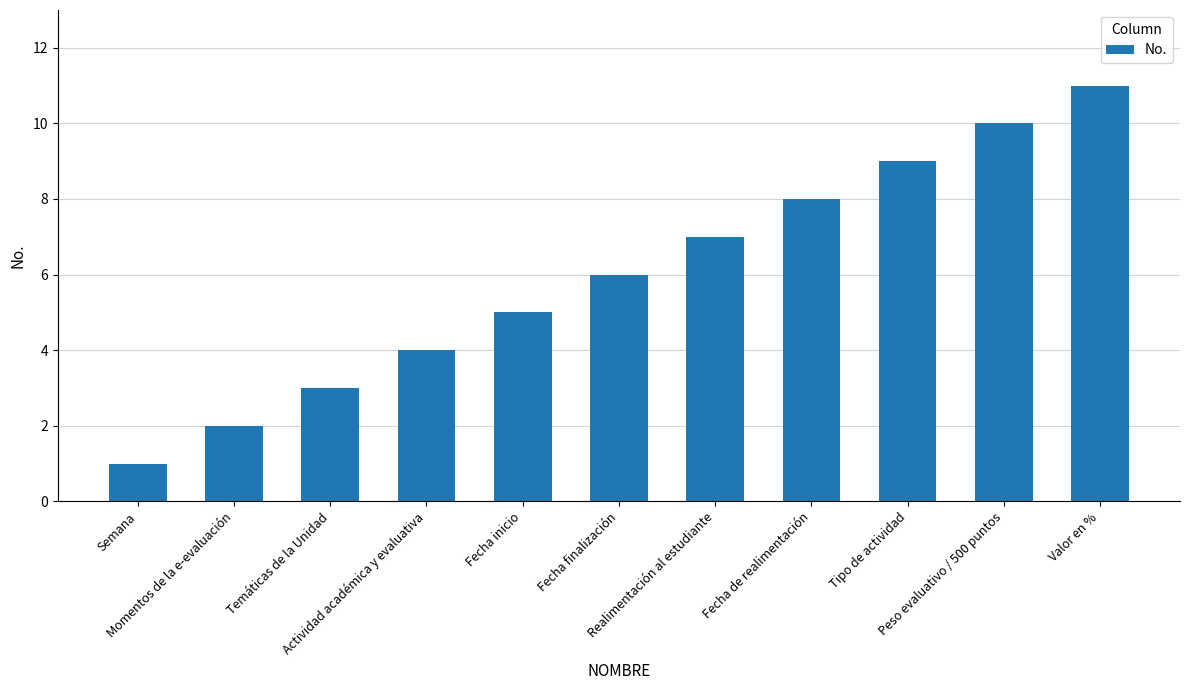

Between Momentos de la e-evaluación and Fecha inicio, which is larger?

Fecha inicio